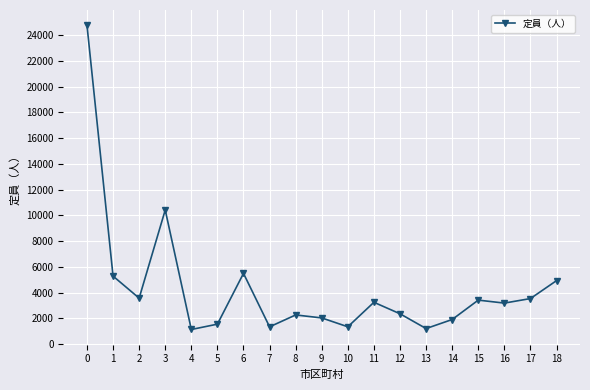

What is the smallest value displayed?

1130